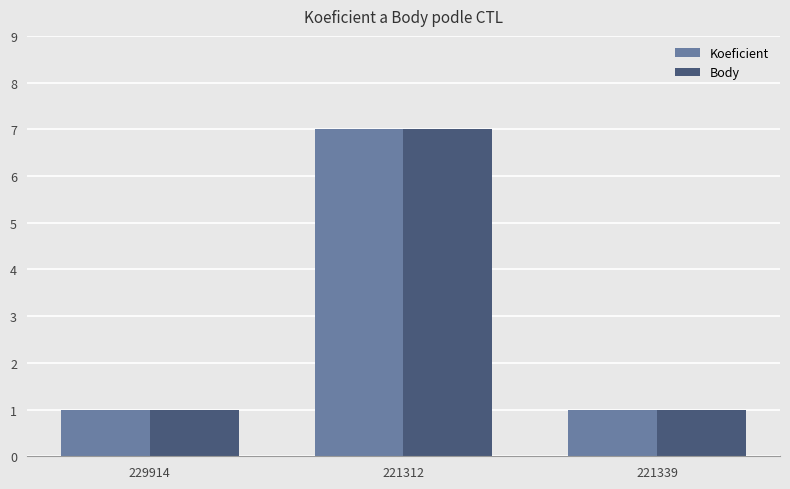

True or false: Body has a value of 10 at 221312.

False